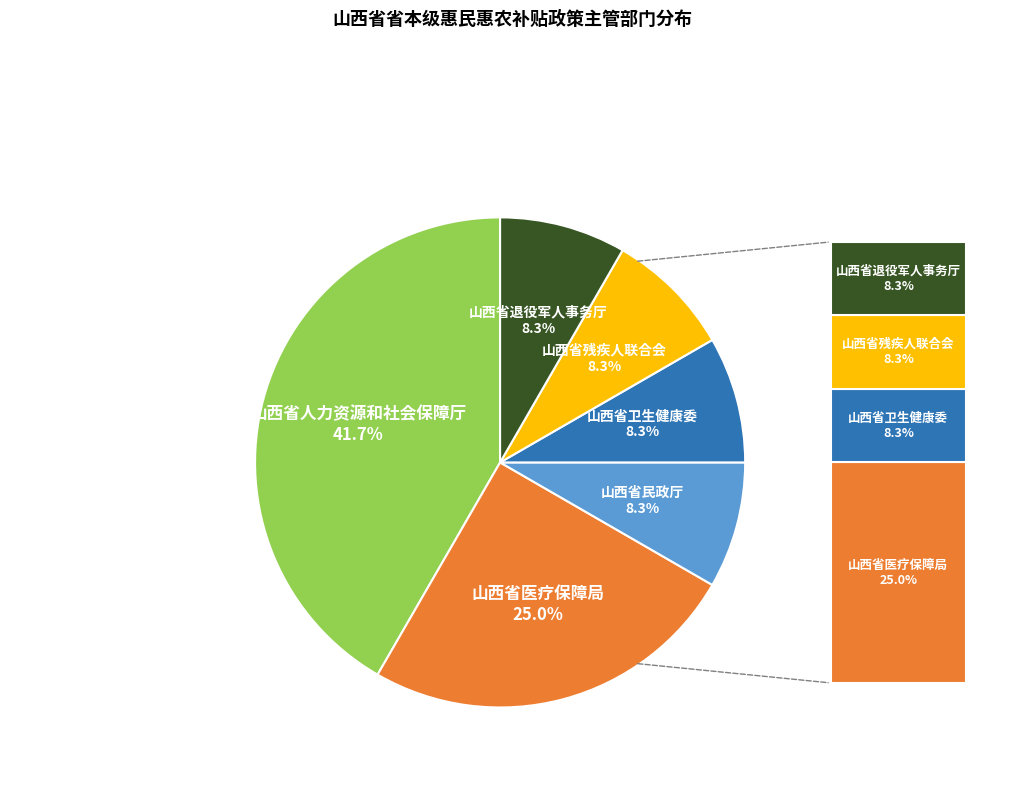

Does any single category account for the majority?

No